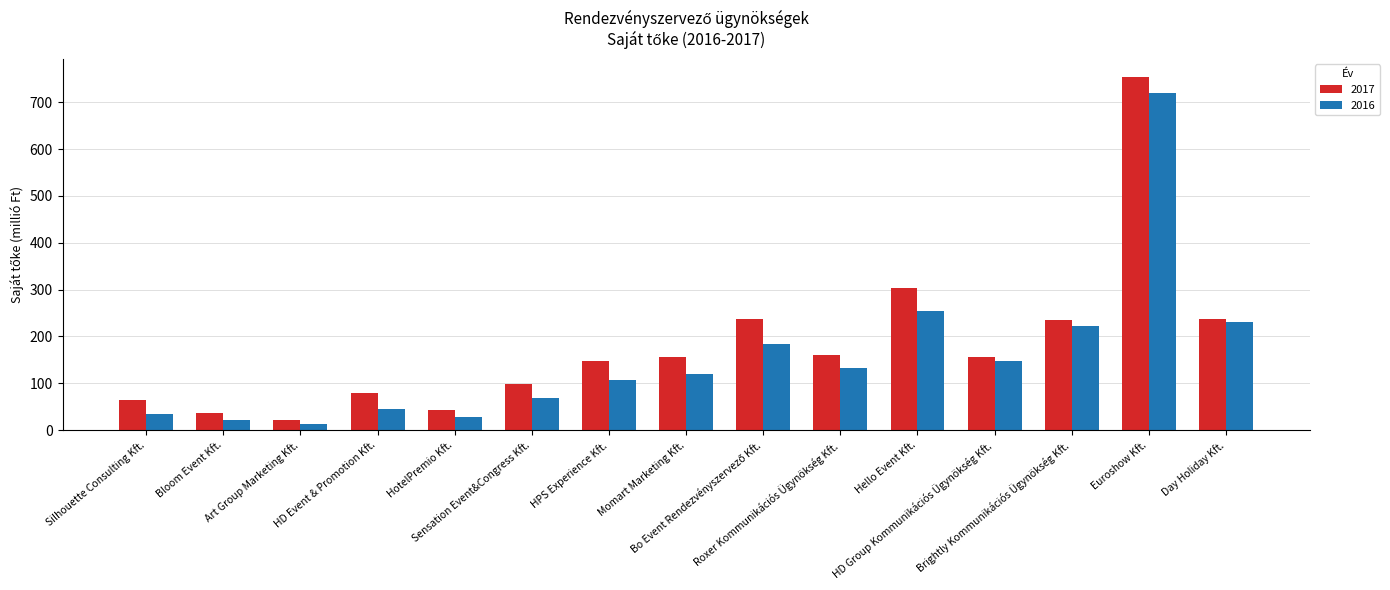

List the series in order of their peak value, lowest first.

2016, 2017